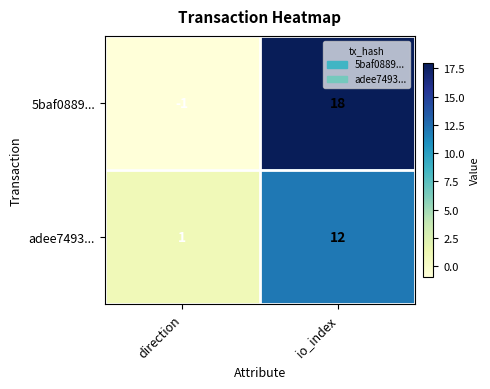

Rank the series by their maximum value, from lowest to highest.

adee7493..., 5baf0889...